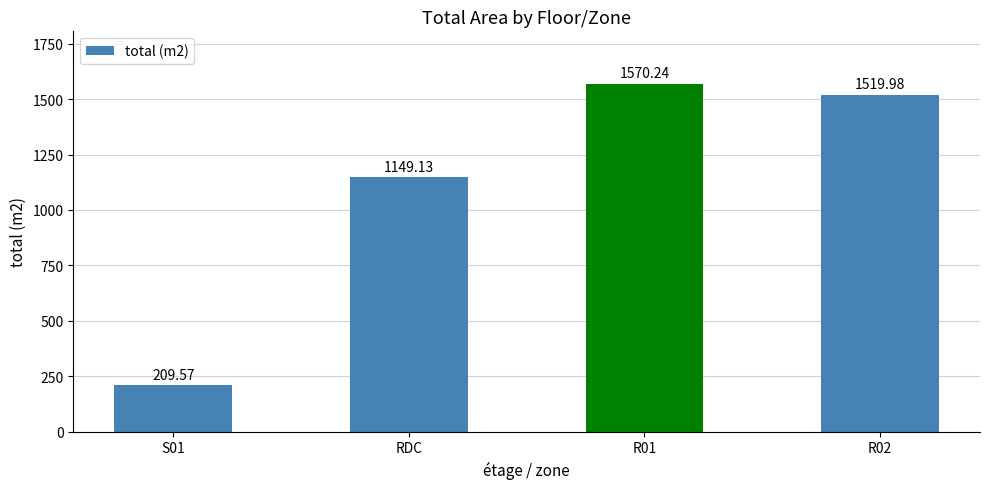

Reading left to right, list all the values displayed in this chart.

209.6	1149.1	1570.2	1520.0